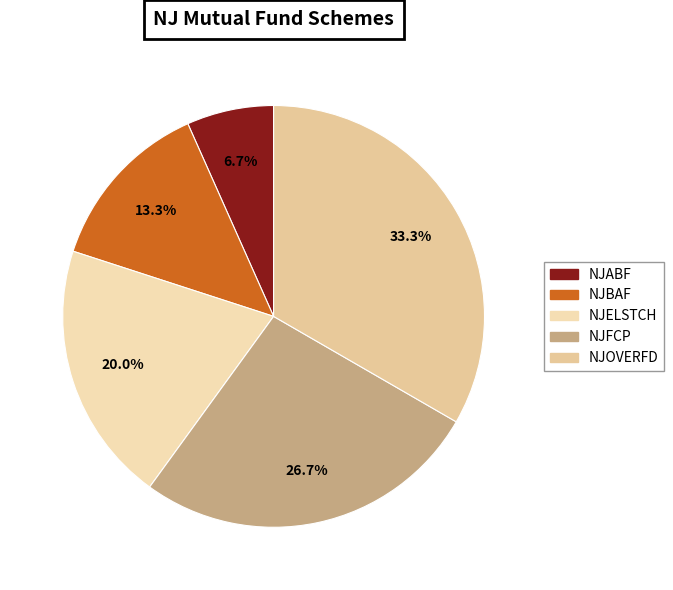

Which category has the smallest portion of the pie?

NJABF